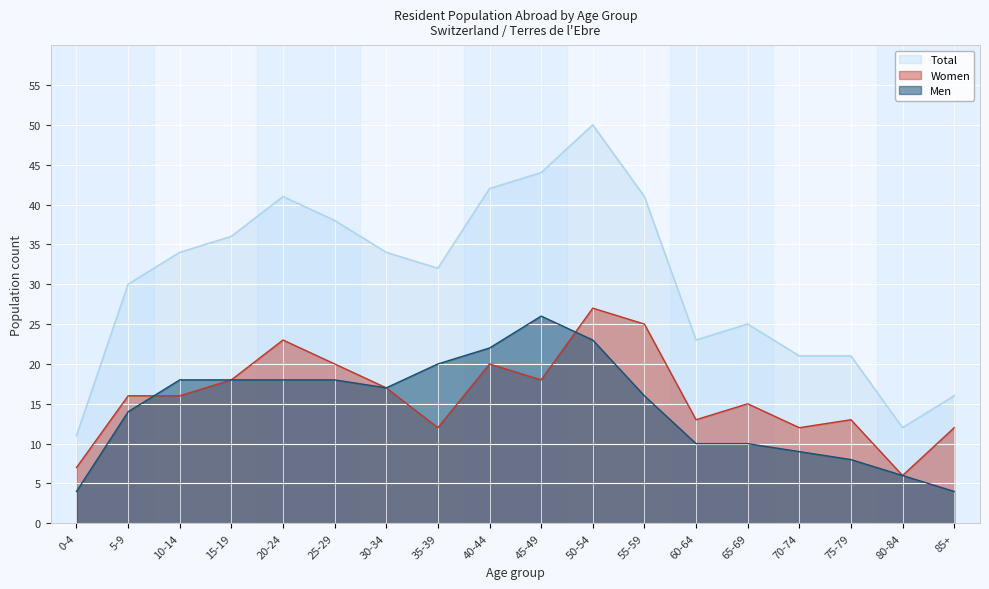

Which series has the largest range (max minus min)?

Total